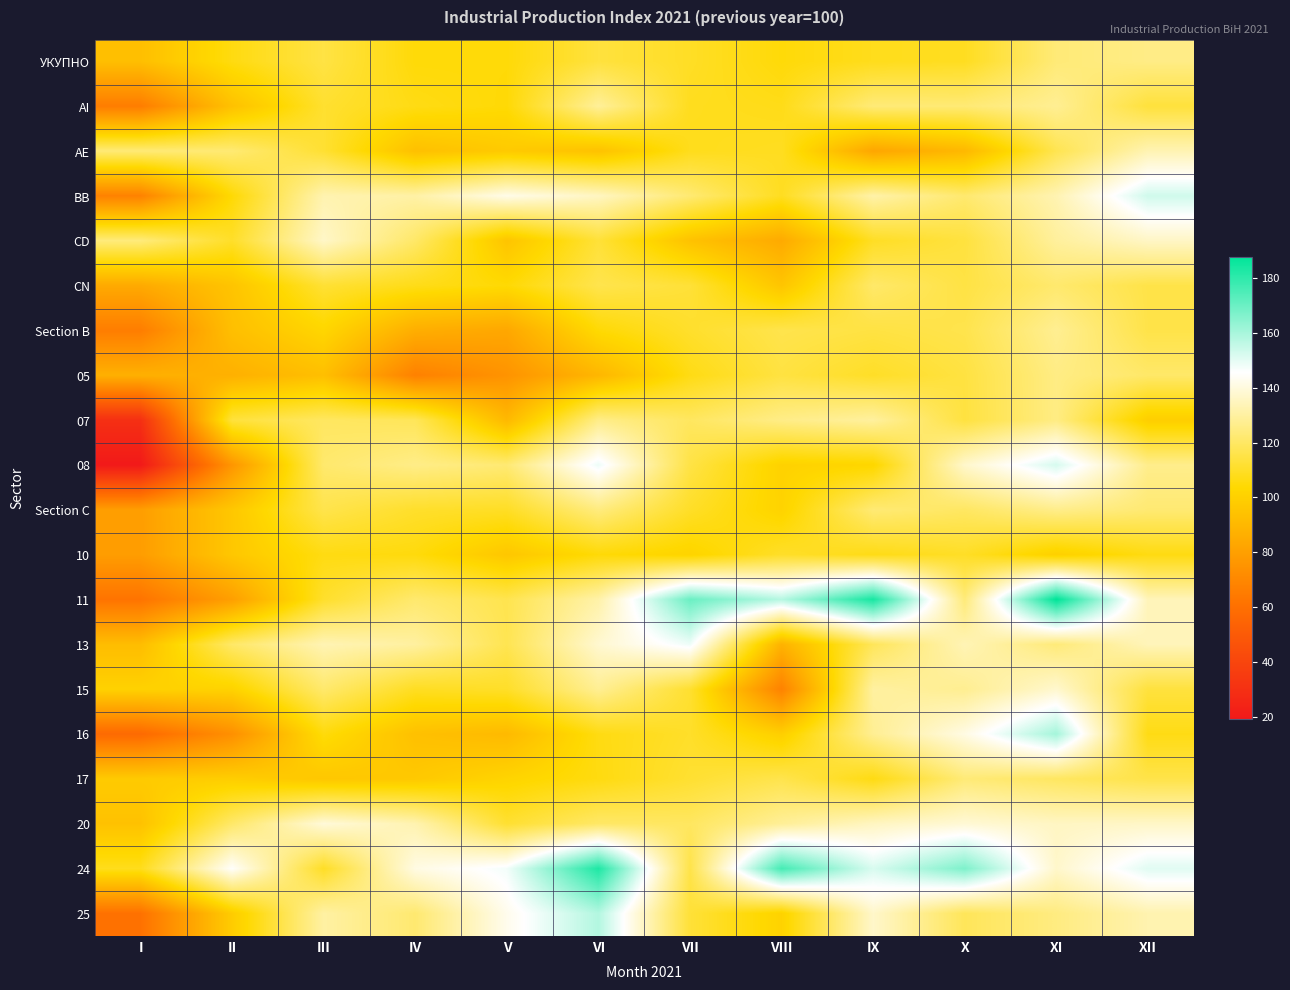

Reading left to right, transcribe all the data shown in this chart.

УКУПНО: I=93.0	II=106.3	III=114.9	IV=104.9	V=104.9	VI=113.8	VII=109.8	VIII=105.0	IX=108.2	X=109.0	XI=123.3	XII=125.7
AI: I=65.7	II=93.9	III=111.5	IV=106.9	V=104.5	VI=128.9	VII=108.6	VIII=107.6	IX=123.4	X=122.9	XI=127.9	XII=113.6
AE: I=123.2	II=122.6	III=112.0	IV=93.4	V=97.6	VI=94.2	VII=108.2	VIII=109.1	IX=82.6	X=90.1	XI=117.0	XII=133.1
BB: I=67.7	II=104.3	III=132.7	IV=131.0	V=142.0	VI=135.6	VII=122.5	VIII=109.1	IX=131.5	X=121.9	XI=133.0	XII=153.5
CD: I=123.9	II=110.4	III=136.6	IV=120.7	V=95.3	VI=113.0	VII=94.3	VIII=84.4	IX=109.7	X=114.0	XI=129.4	XII=136.2
CN: I=84.2	II=95.1	III=112.3	IV=107.6	V=104.3	VI=116.4	VII=112.9	VIII=95.6	IX=121.0	X=114.9	XI=121.7	XII=115.6
Section B: I=65.8	II=93.0	III=102.6	IV=86.0	V=83.2	VI=104.3	VII=110.9	VIII=116.3	IX=114.6	X=116.3	XI=127.7	XII=115.7
05: I=86.9	II=86.9	III=93.0	IV=67.3	V=74.9	VI=89.4	VII=106.9	VIII=114.4	IX=110.1	X=114.4	XI=125.4	XII=120.9
07: I=29.6	II=113.6	III=119.6	IV=118.3	V=90.3	VI=126.1	VII=119.4	VIII=125.9	IX=129.7	X=114.2	XI=125.3	XII=99.3
08: I=19.4	II=76.0	III=121.6	IV=126.0	V=122.6	VI=148.6	VII=115.1	VIII=100.8	IX=102.7	X=137.2	XI=152.4	XII=126.7
Section C: I=79.3	II=96.4	III=116.2	IV=110.8	V=109.8	VI=124.5	VII=110.2	VIII=101.3	IX=122.8	X=119.8	XI=126.5	XII=122.5
10: I=78.9	II=96.4	III=106.6	IV=105.6	V=96.2	VI=104.8	VII=101.6	VIII=110.4	IX=107.2	X=110.0	XI=100.1	XII=106.5
11: I=61.8	II=79.8	III=110.9	IV=121.8	V=116.7	VI=131.4	VII=170.1	VIII=157.7	IX=183.9	X=123.7	XI=188.1	XII=134.2
13: I=92.1	II=120.7	III=133.3	IV=130.0	V=117.1	VI=138.0	VII=148.4	VIII=87.8	IX=118.5	X=133.6	XI=123.6	XII=134.3
15: I=100.7	II=101.1	III=121.5	IV=109.3	V=110.4	VI=128.0	VII=111.6	VIII=67.8	IX=130.1	X=127.5	XI=137.6	XII=113.9
16: I=57.2	II=73.4	III=105.5	IV=93.6	V=90.8	VI=106.6	VII=110.5	VIII=99.6	IX=127.8	X=141.2	XI=160.6	XII=107.0
17: I=97.8	II=99.1	III=96.3	IV=97.0	V=101.8	VI=106.2	VII=111.8	VIII=116.4	IX=106.6	X=123.3	XI=119.6	XII=115.8
20: I=94.1	II=120.9	III=139.5	IV=132.7	V=111.8	VI=120.4	VII=119.5	VIII=128.5	IX=135.5	X=138.8	XI=135.8	XII=136.5
24: I=108.3	II=145.1	III=109.9	IV=141.1	V=147.6	VI=182.8	VII=115.8	VIII=176.3	IX=152.0	X=166.9	XI=137.1	XII=150.7
25: I=60.9	II=98.4	III=130.5	IV=122.1	V=142.7	VI=158.2	VII=112.9	VIII=101.1	IX=137.0	X=118.5	XI=124.9	XII=132.6